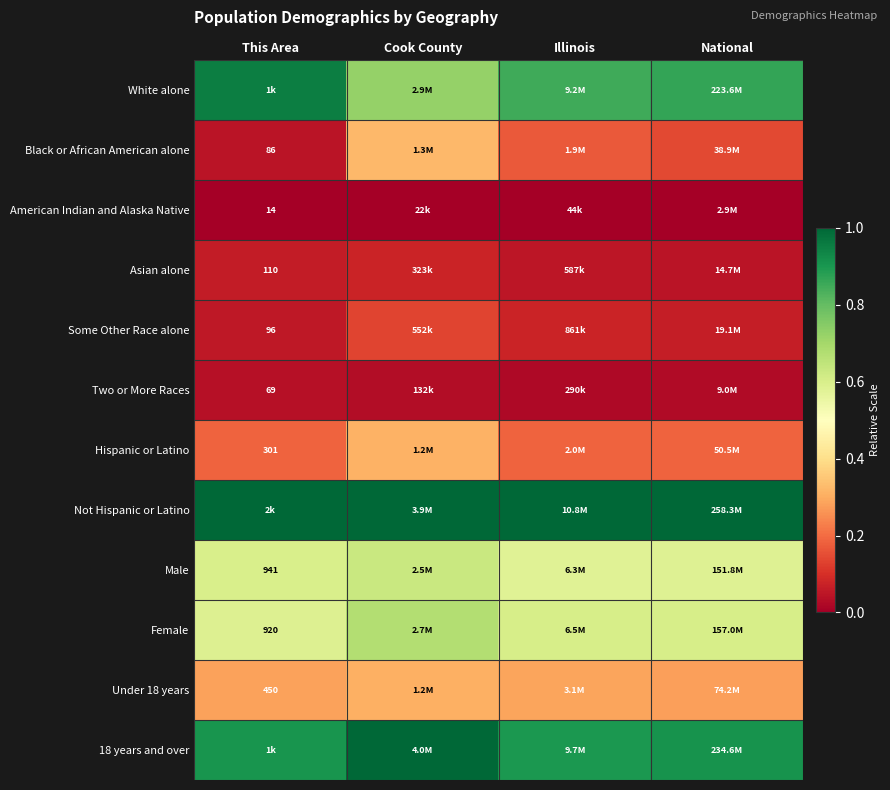

The Black or African American alone series shows 0.1 at National. True or false?

True